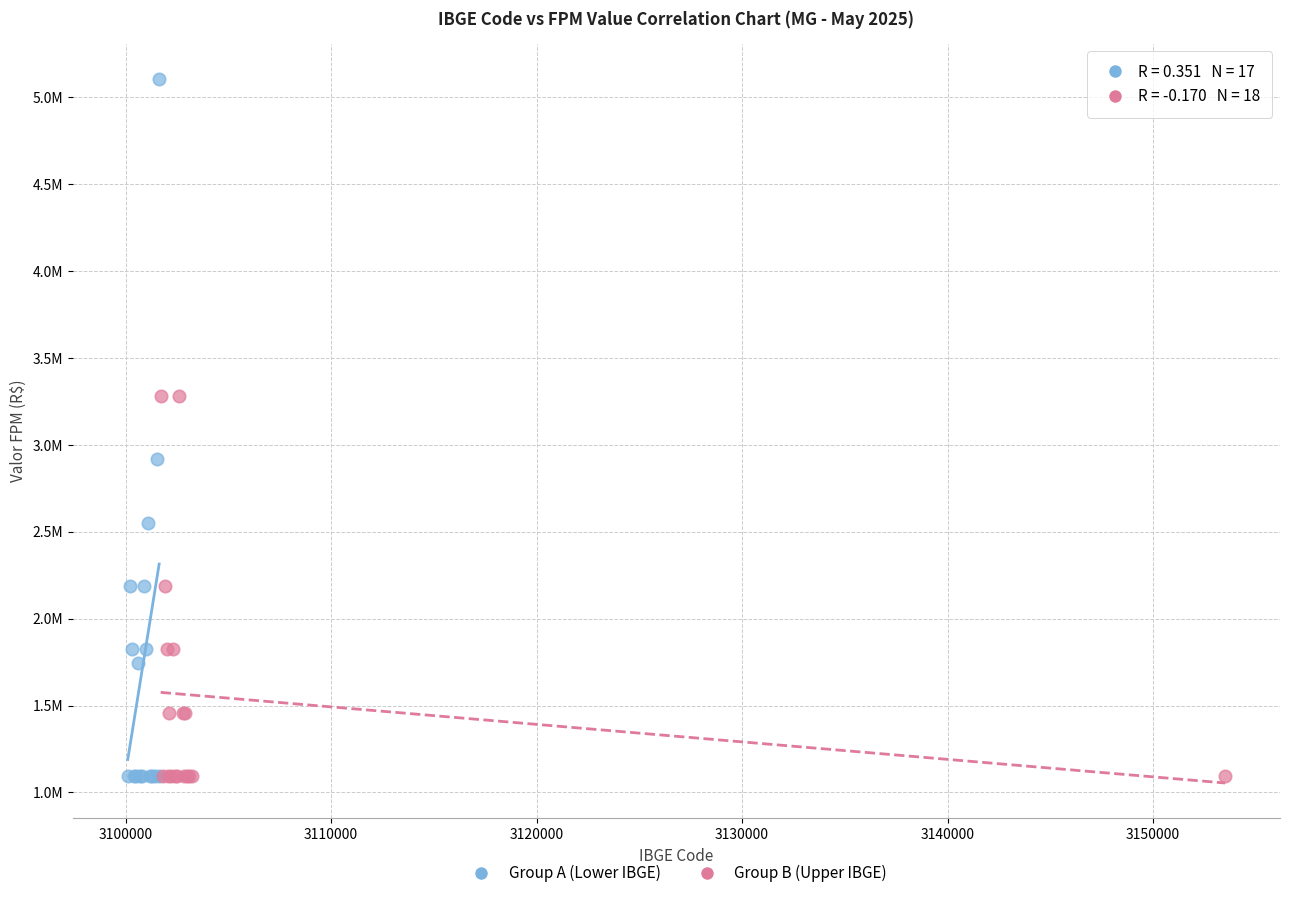

Which series reaches the maximum Y coordinate?

Group A (Lower IBGE)